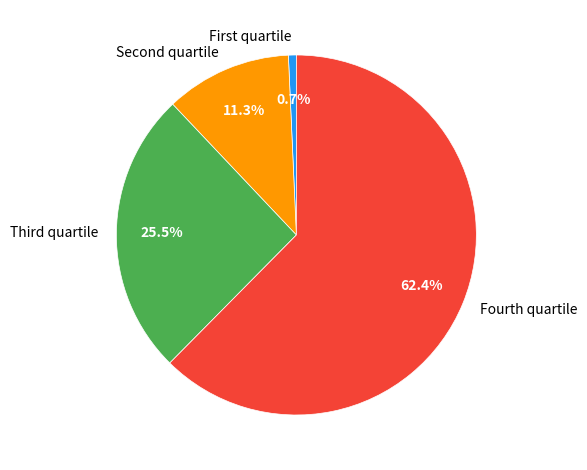

What is the majority slice?

Fourth quartile